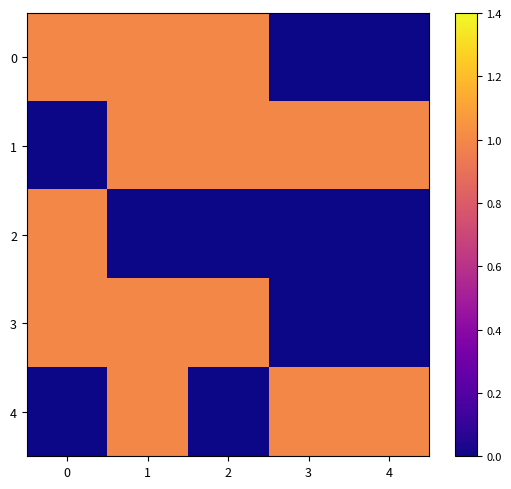

What is the total value across all series at 1?

4